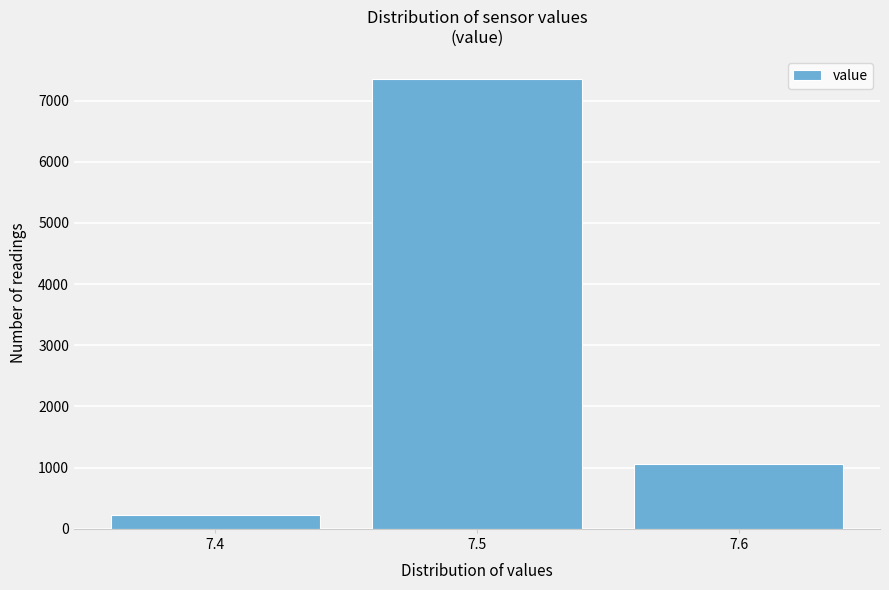

Reading left to right, what are all the values shown in this chart?

225	7353	1066